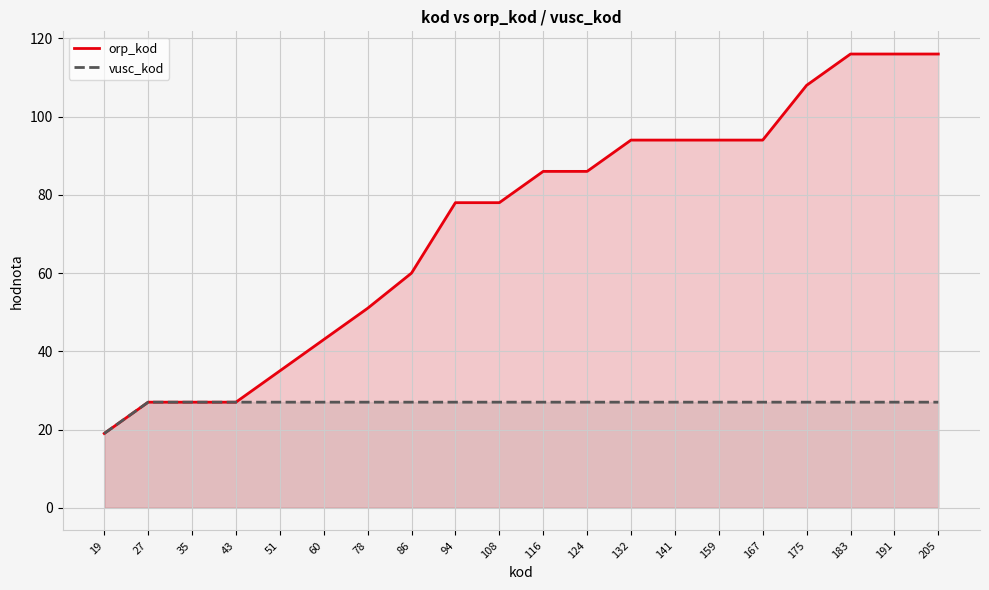

List the labels in order of orp_kod value, largest first.

183, 191, 205, 175, 132, 141, 159, 167, 116, 124, 94, 108, 86, 78, 60, 51, 27, 35, 43, 19